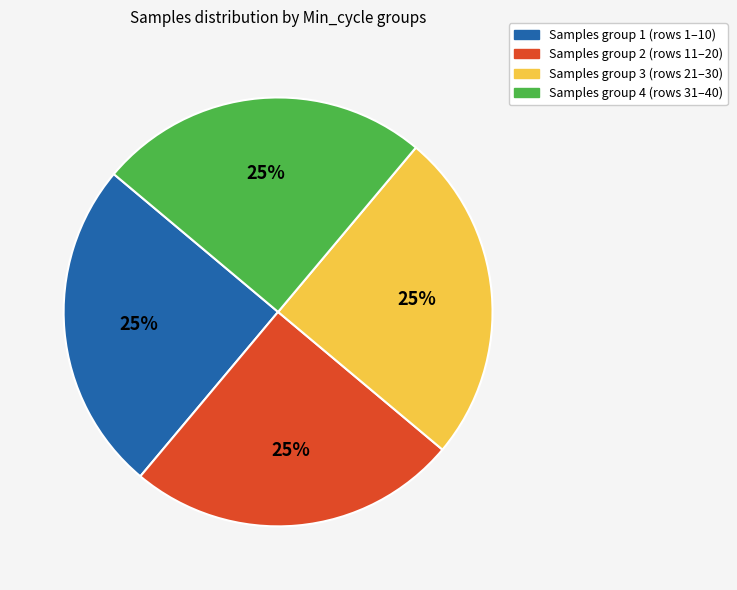

The Samples group 1 (rows 1–10) slice represents 25% of the pie. True or false?

True